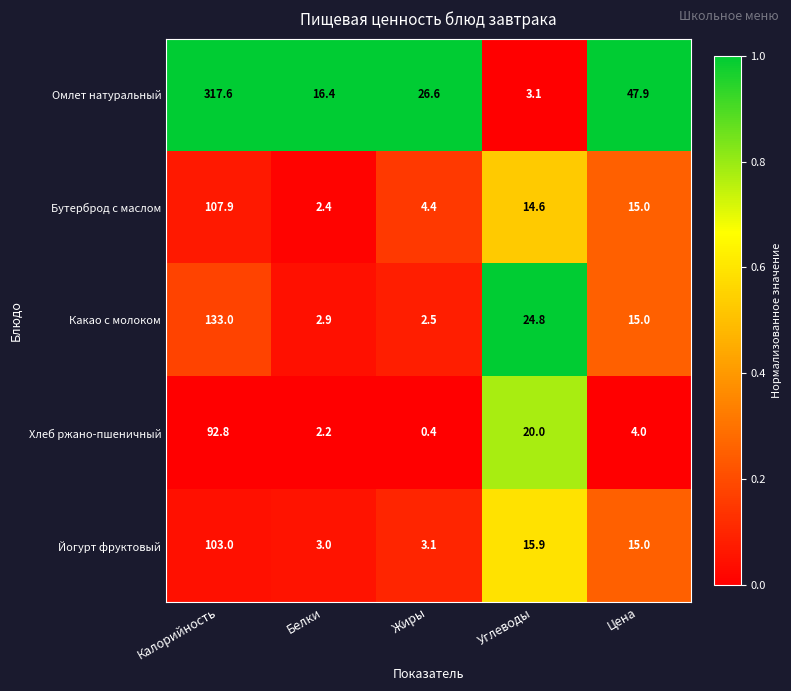

Which category has the lowest value across all series?

Жиры